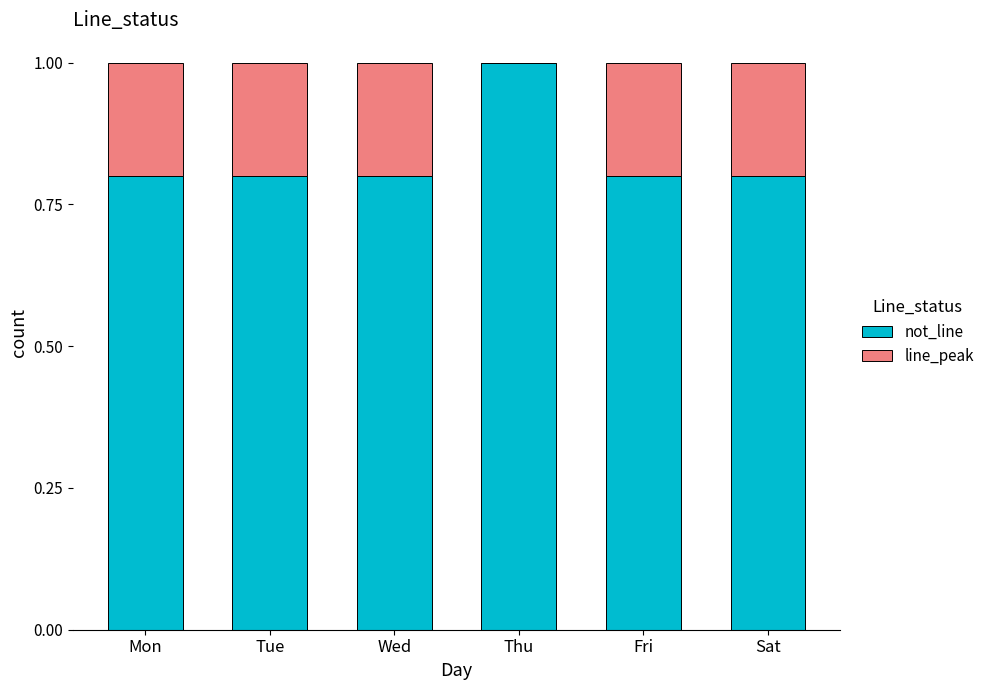

Is it true that not_line equals 0.8 at Mon?

True